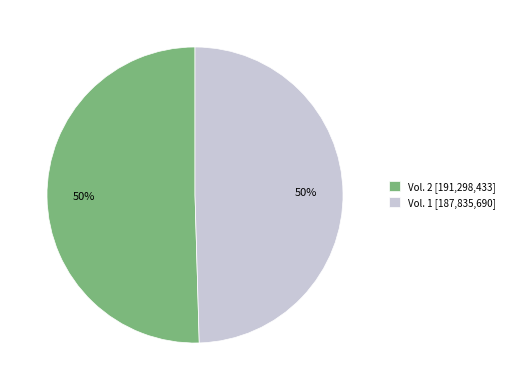

To the nearest percent, what is the combined percentage of Vol. 2 [191,298,433] and Vol. 1 [187,835,690]?

100%